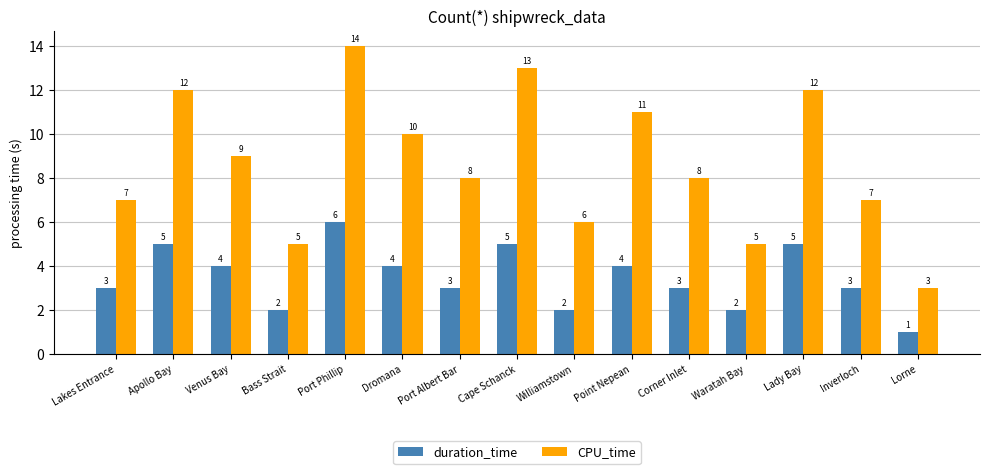

What value does the CPU_time series have at Williamstown?

6